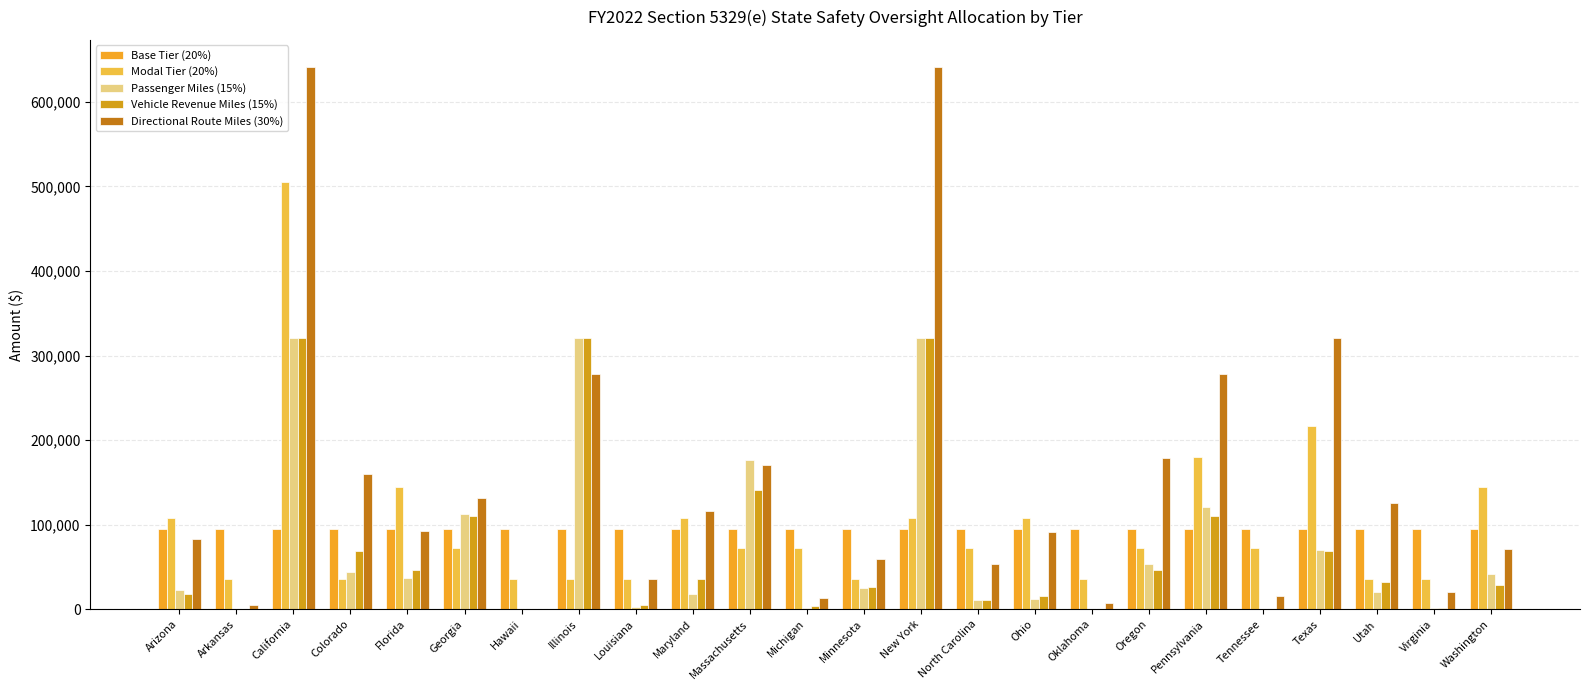

What are all the series names shown in the legend?

Base Tier (20%), Modal Tier (20%), Passenger Miles (15%), Vehicle Revenue Miles (15%), Directional Route Miles (30%)